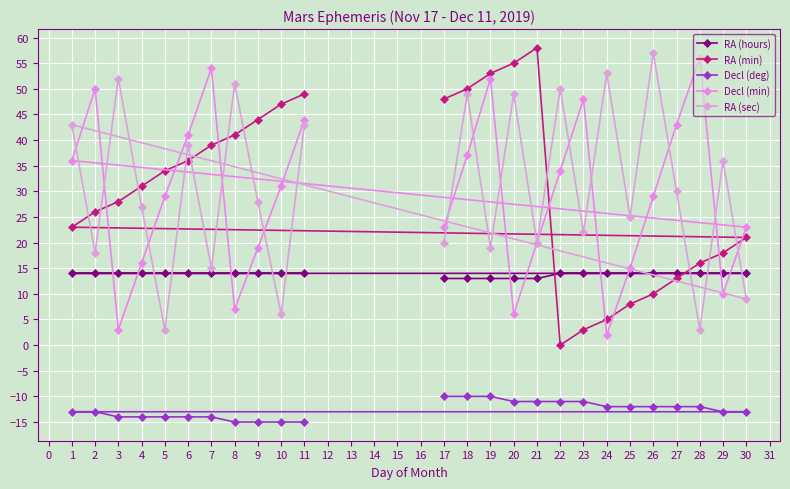

Reading right to left, list all the values displayed in this chart.

RA (hours): 30=14	29=14	28=14	27=14	26=14	25=14	24=14	23=14	22=14	21=13	20=13	19=13	18=13	17=13	11=14	10=14	9=14	8=14	7=14	6=14	5=14	4=14	3=14	2=14	1=14
RA (min): 30=21	29=18	28=16	27=13	26=10	25=8	24=5	23=3	22=0	21=58	20=55	19=53	18=50	17=48	11=49	10=47	9=44	8=41	7=39	6=36	5=34	4=31	3=28	2=26	1=23
Decl (deg): 30=-13	29=-13	28=-12	27=-12	26=-12	25=-12	24=-12	23=-11	22=-11	21=-11	20=-11	19=-10	18=-10	17=-10	11=-15	10=-15	9=-15	8=-15	7=-14	6=-14	5=-14	4=-14	3=-14	2=-13	1=-13
Decl (min): 30=23	29=10	28=56	27=43	26=29	25=15	24=2	23=48	22=34	21=20	20=6	19=52	18=37	17=23	11=44	10=31	9=19	8=7	7=54	6=41	5=29	4=16	3=3	2=50	1=36
RA (sec): 30=9	29=36	28=3	27=30	26=57	25=25	24=53	23=22	22=50	21=20	20=49	19=19	18=49	17=20	11=43	10=6	9=28	8=51	7=15	6=39	5=3	4=27	3=52	2=18	1=43